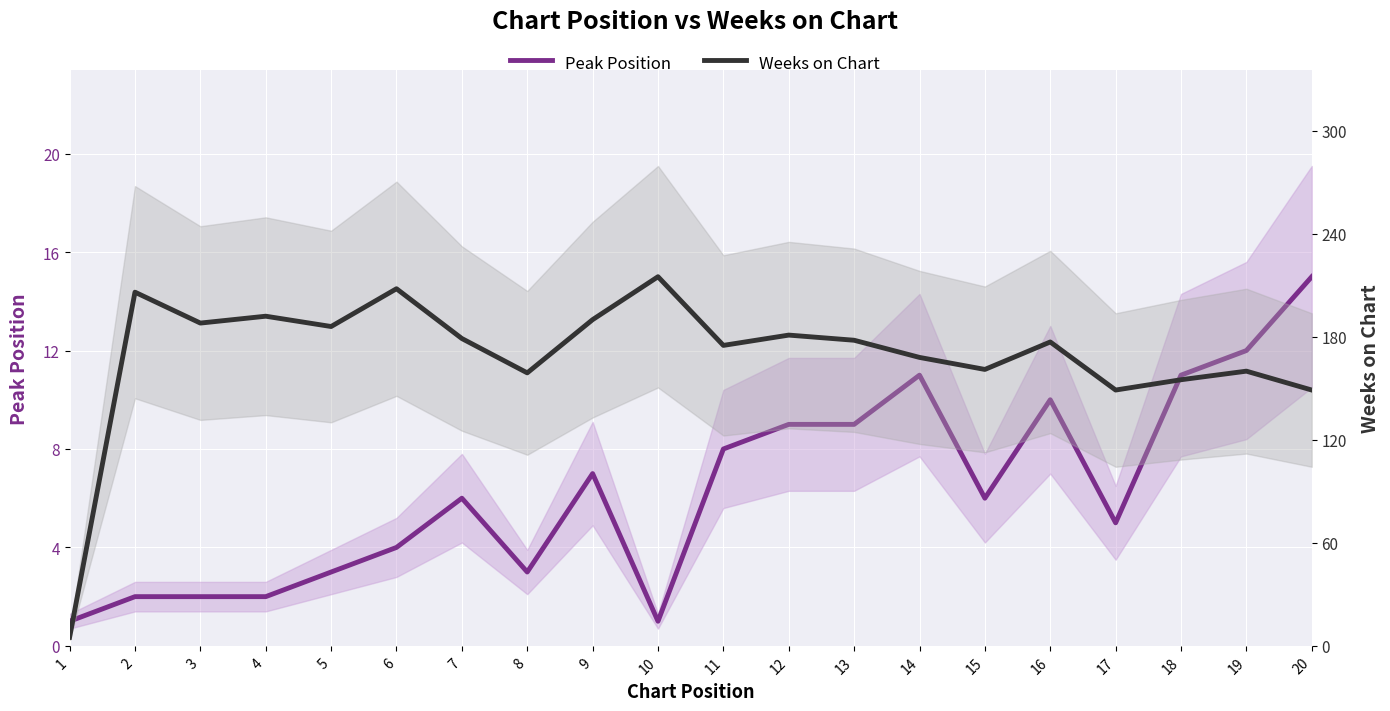

True or false: Peak Position and Weeks on Chart intersect in this chart.

False